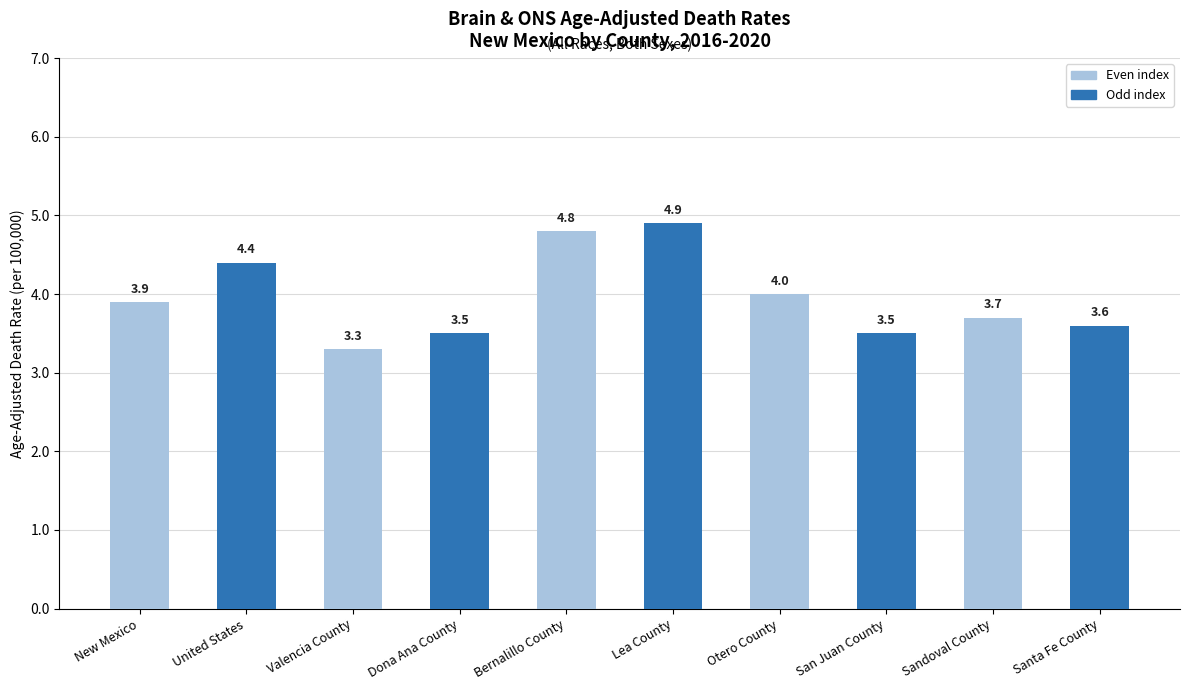

Reading left to right, transcribe all the data shown in this chart.

3.9	4.4	3.3	3.5	4.8	4.9	4.0	3.5	3.7	3.6